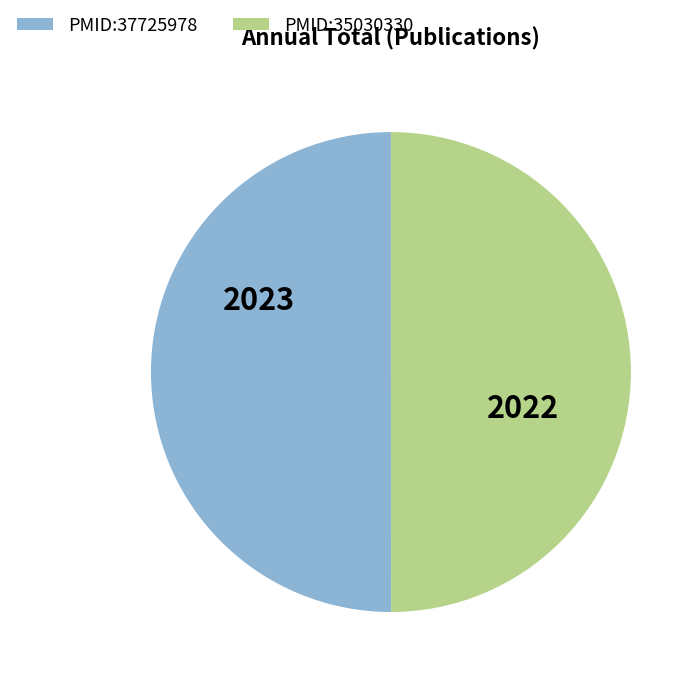

Combined, do PMID:37725978 and PMID:35030330 account for over 50%?

Yes